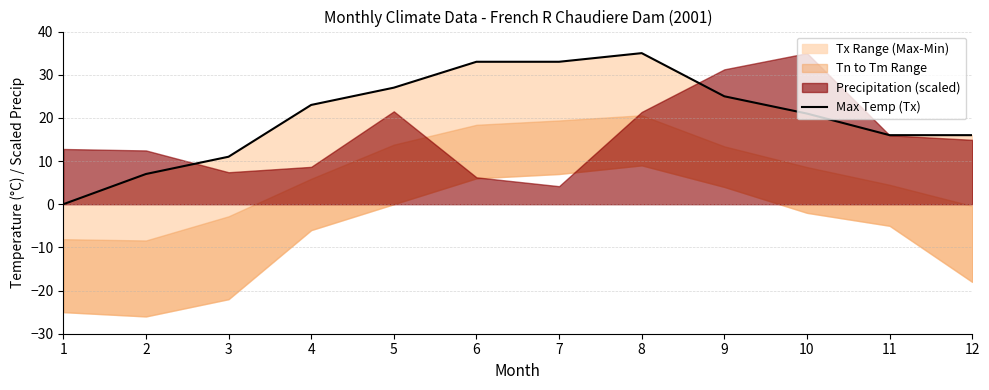

At which label does the data first exceed 23?

5